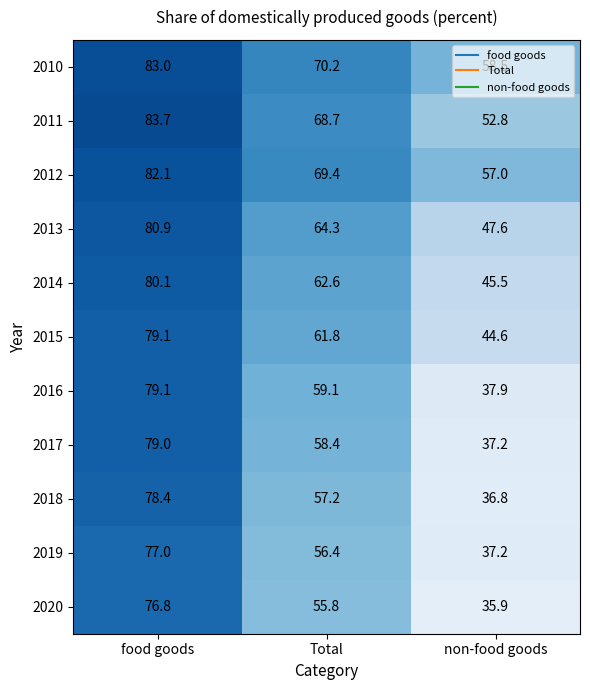

The value of 2010 at food goods is 83.0. True or false?

True